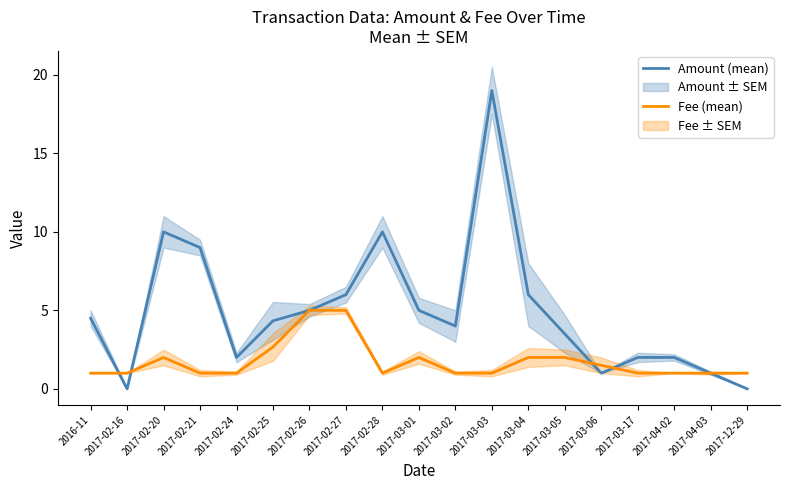

Which series changed the most between 2017-03-02 and 2017-12-29?

Amount (mean)